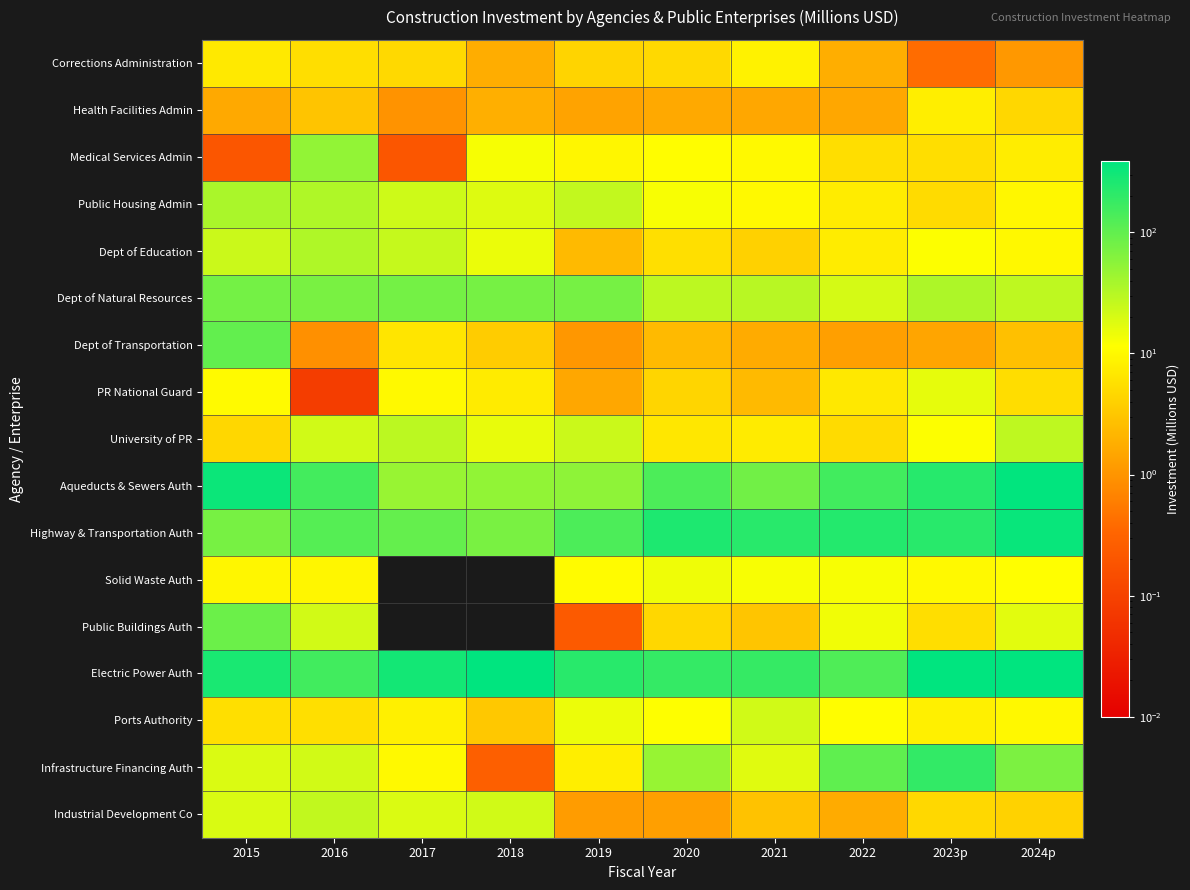

Reading left to right, list all the values displayed in this chart.

Corrections Administration: 2015=7.0	2016=5.5	2017=4.9	2018=1.8	2019=4.3	2020=4.8	2021=8.7	2022=1.8	2023p=0.4	2024p=1.1
Health Facilities Admin: 2015=1.6	2016=2.9	2017=1.0	2018=1.8	2019=1.4	2020=1.6	2021=1.5	2022=1.5	2023p=7.7	2024p=4.6
Medical Services Admin: 2015=0.2	2016=51.4	2017=0.2	2018=12.9	2019=9.3	2020=11.1	2021=10.2	2022=5.3	2023p=5.5	2024p=7.6
Public Housing Admin: 2015=36.4	2016=34.6	2017=22.7	2018=18.1	2019=26.3	2020=12.5	2021=10.3	2022=7.5	2023p=5.1	2024p=9.6
Dept of Education: 2015=23.9	2016=34.3	2017=25.2	2018=15.1	2019=2.4	2020=5.6	2021=4.0	2022=7.5	2023p=11.8	2024p=9.7
Dept of Natural Resources: 2015=77.2	2016=72.7	2017=76.5	2018=75.5	2019=74.9	2020=28.5	2021=30.4	2022=20.8	2023p=34.9	2024p=27.8
Dept of Transportation: 2015=98.8	2016=0.9	2017=6.3	2018=3.6	2019=1.0	2020=2.3	2021=1.7	2022=1.3	2023p=1.5	2024p=2.7
PR National Guard: 2015=10.5	2016=0.1	2017=10.1	2018=7.3	2019=1.5	2020=4.4	2021=2.4	2022=6.9	2023p=15.9	2024p=5.3
University of PR: 2015=4.6	2016=21.7	2017=29.5	2018=15.6	2019=23.6	2020=6.7	2021=7.3	2022=5.1	2023p=11.9	2024p=27.8
Aqueducts & Sewers Auth: 2015=325.6	2016=151.7	2017=47.0	2018=52.1	2019=54.5	2020=135.0	2021=80.5	2022=154.2	2023p=227.2	2024p=379.3
Highway & Transportation Auth: 2015=73.9	2016=118.2	2017=97.4	2018=72.3	2019=135.7	2020=254.7	2021=220.5	2022=233.0	2023p=219.8	2024p=338.1
Solid Waste Auth: 2015=9.4	2016=9.3	2017=0.0	2018=0.0	2019=10.6	2020=14.3	2021=12.5	2022=12.5	2023p=10.0	2024p=11.2
Public Buildings Auth: 2015=86.4	2016=21.4	2017=0.0	2018=0.0	2019=0.2	2020=4.7	2021=3.1	2022=13.9	2023p=5.3	2024p=17.1
Electric Power Auth: 2015=269.9	2016=156.2	2017=296.8	2018=383.6	2019=220.7	2020=186.9	2021=184.8	2022=129.2	2023p=381.9	2024p=389.2
Ports Authority: 2015=5.6	2016=5.6	2017=8.2	2018=3.3	2019=14.7	2020=11.6	2021=21.9	2022=11.1	2023p=8.3	2024p=9.7
Infrastructure Financing Auth: 2015=18.9	2016=21.5	2017=10.0	2018=0.3	2019=7.8	2020=48.0	2021=17.5	2022=102.9	2023p=192.5	2024p=69.9
Industrial Development Co: 2015=19.4	2016=26.8	2017=19.0	2018=21.7	2019=1.2	2020=1.3	2021=2.8	2022=1.7	2023p=4.8	2024p=4.1